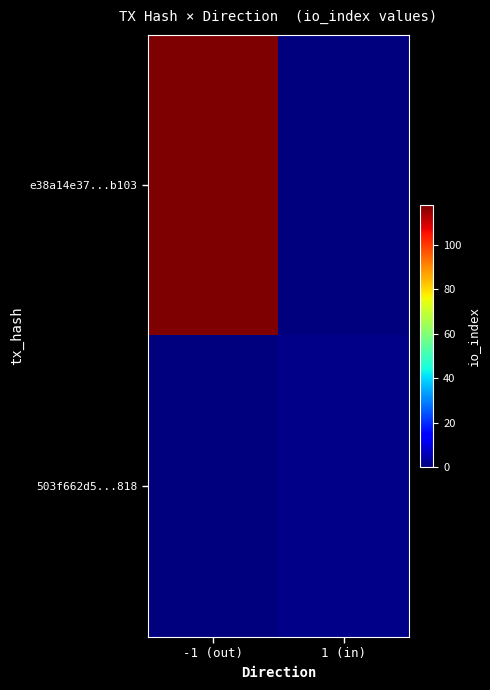

Reading left to right, transcribe all the data shown in this chart.

e38a14e37...b103: -1 (out)=118	1 (in)=0
503f662d5...818: -1 (out)=0	1 (in)=1